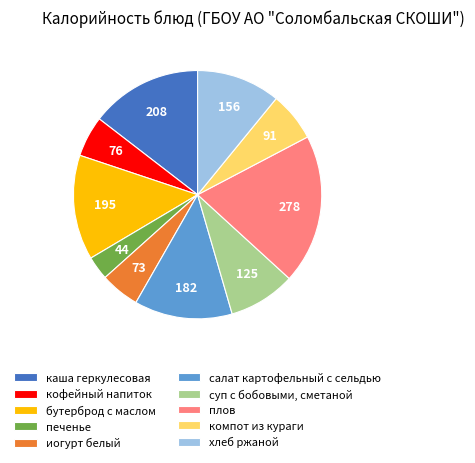

Which slice is the largest?

плов